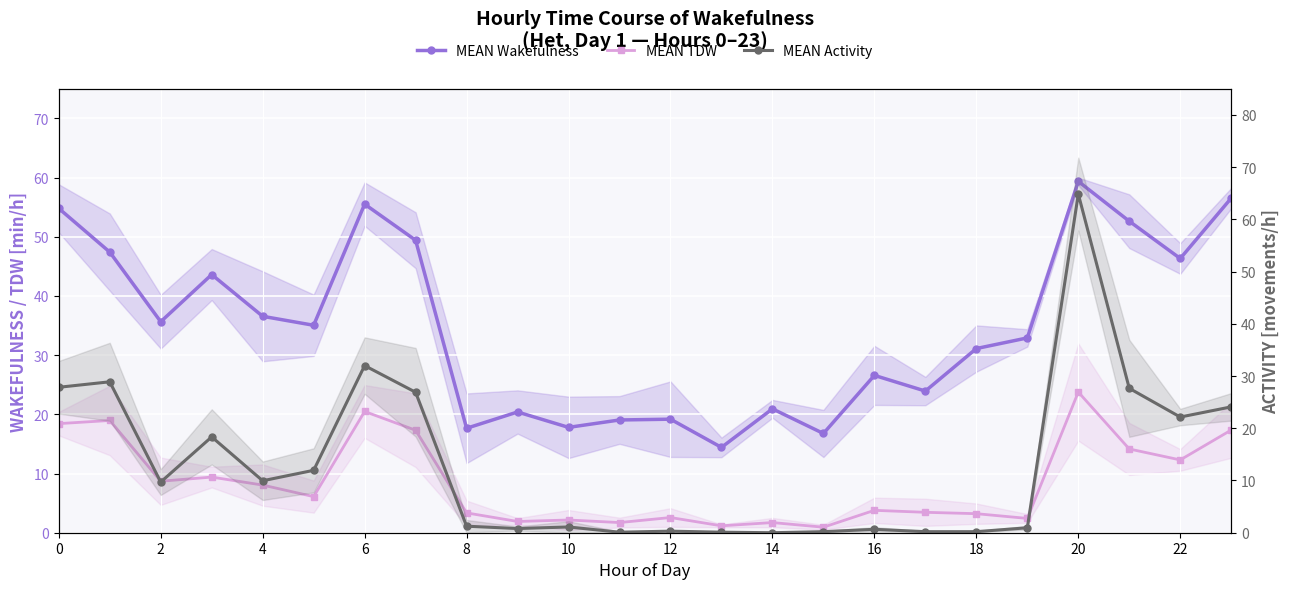

At how many categories does at least one series exceed 9?

24